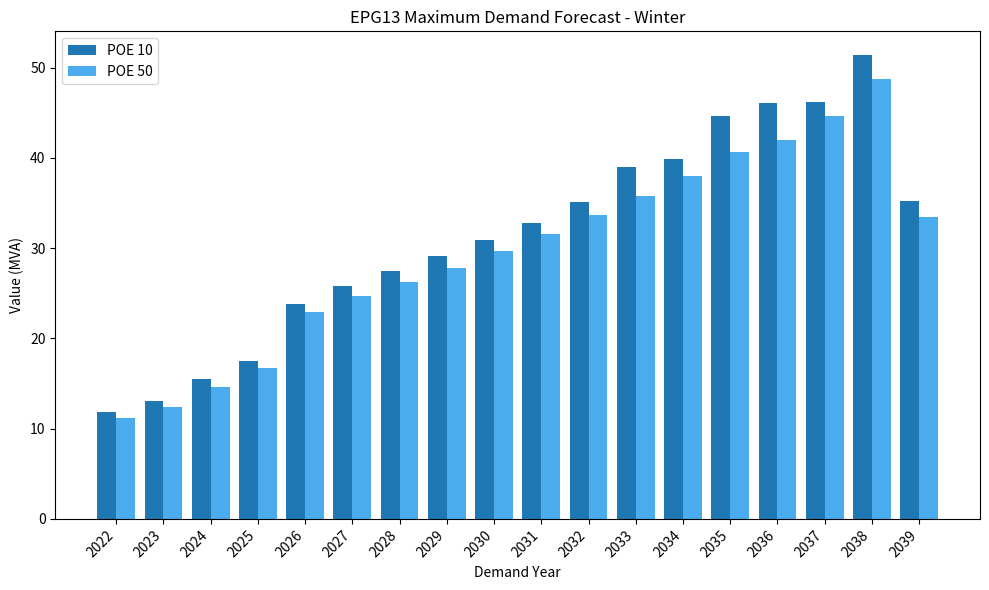

What is the difference between the maximum and minimum values in the POE 50 series?

37.5